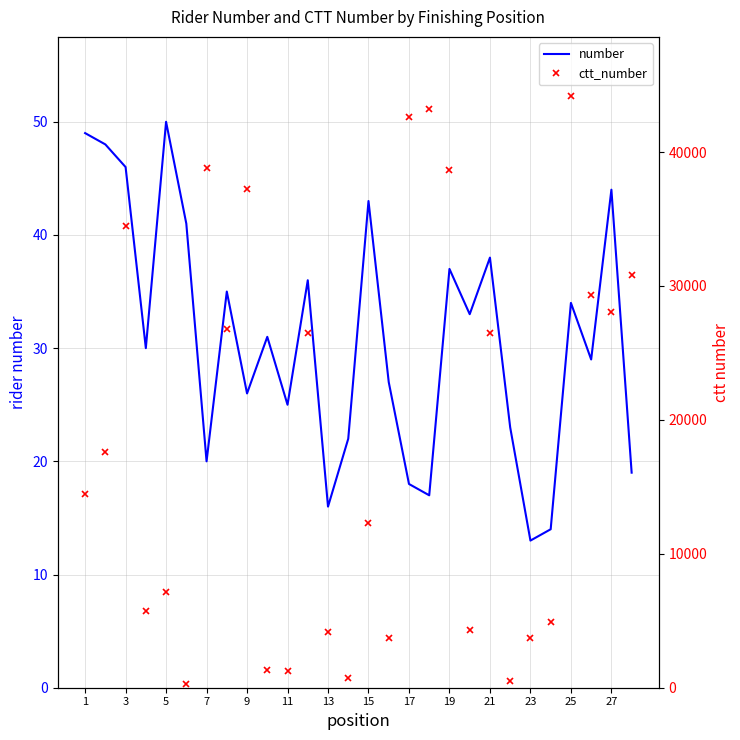

Which series has the widest spread of values?

ctt_number